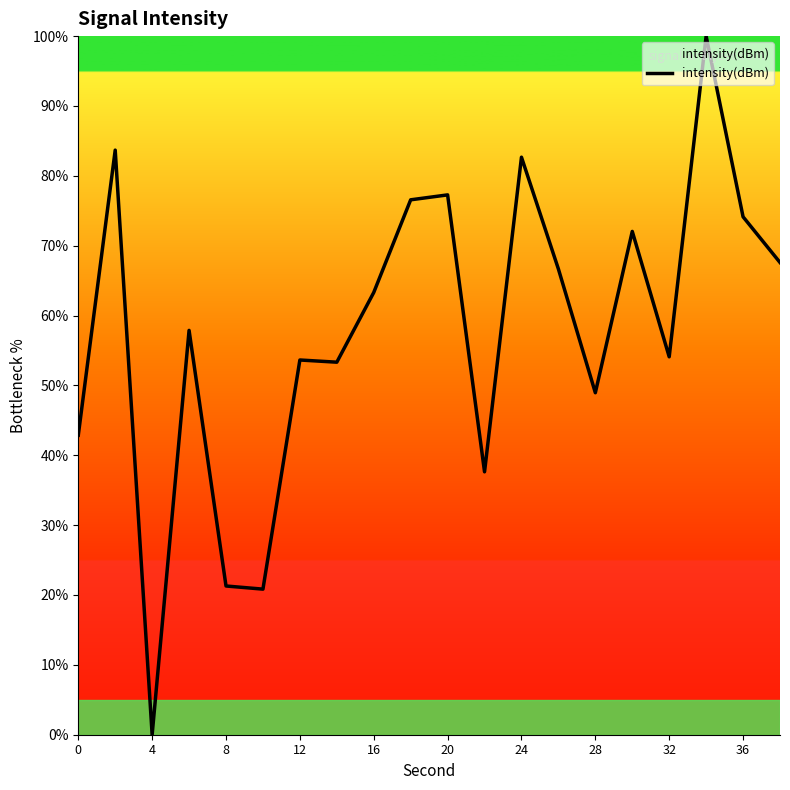

How many distinct data groups are displayed?

1